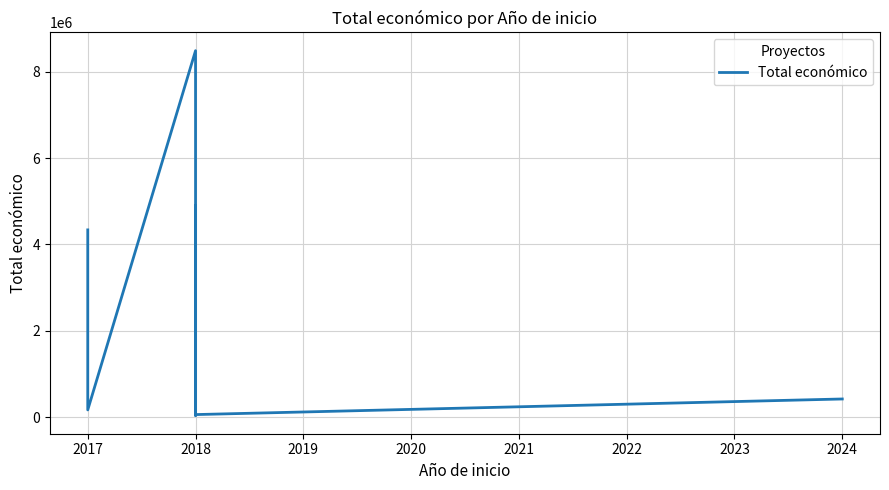

True or false: the data shows 43313 at 2018.

False